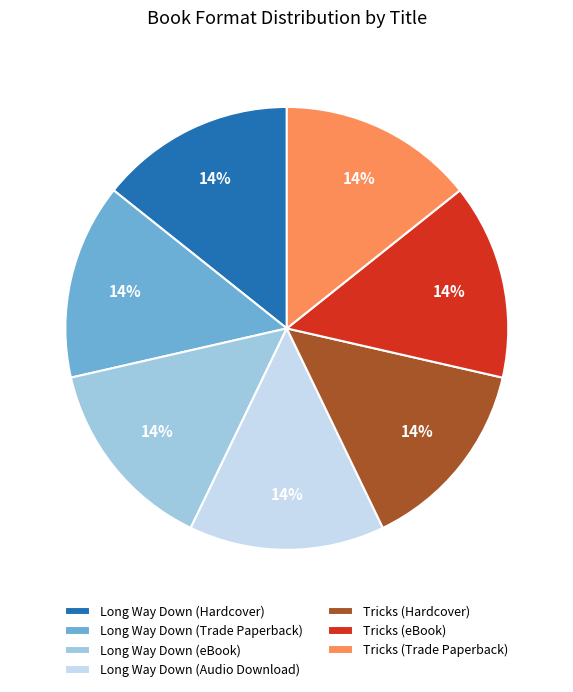

Approximately how many times larger is the value at Long Way Down (Trade Paperback) compared to Tricks (eBook)?

1.0